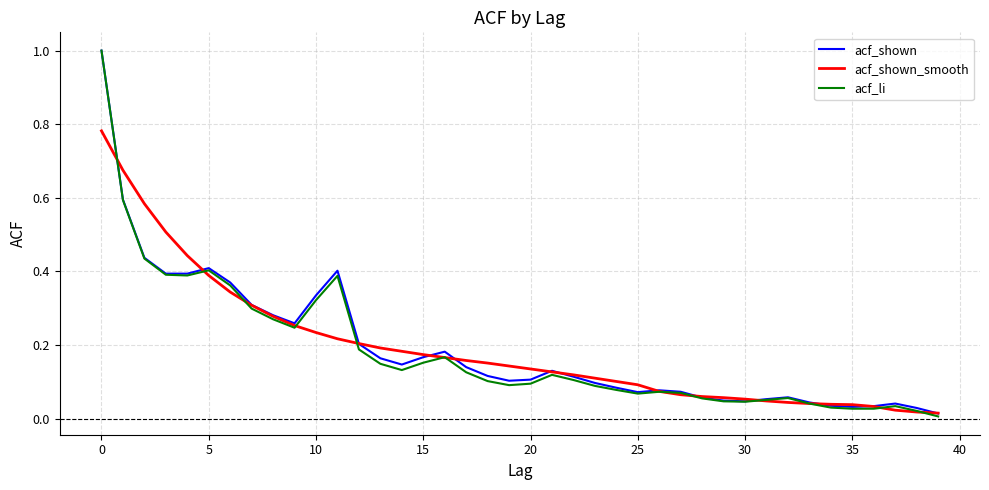

Which series has the largest range (max minus min)?

acf_li